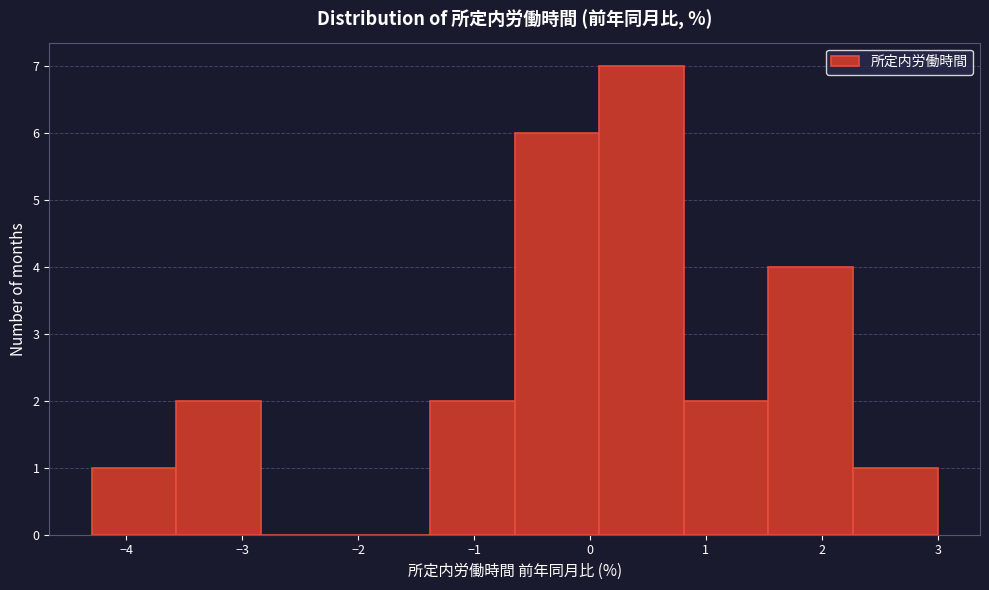

Which range on the x-axis has the tallest bar?

0.08 to 0.81